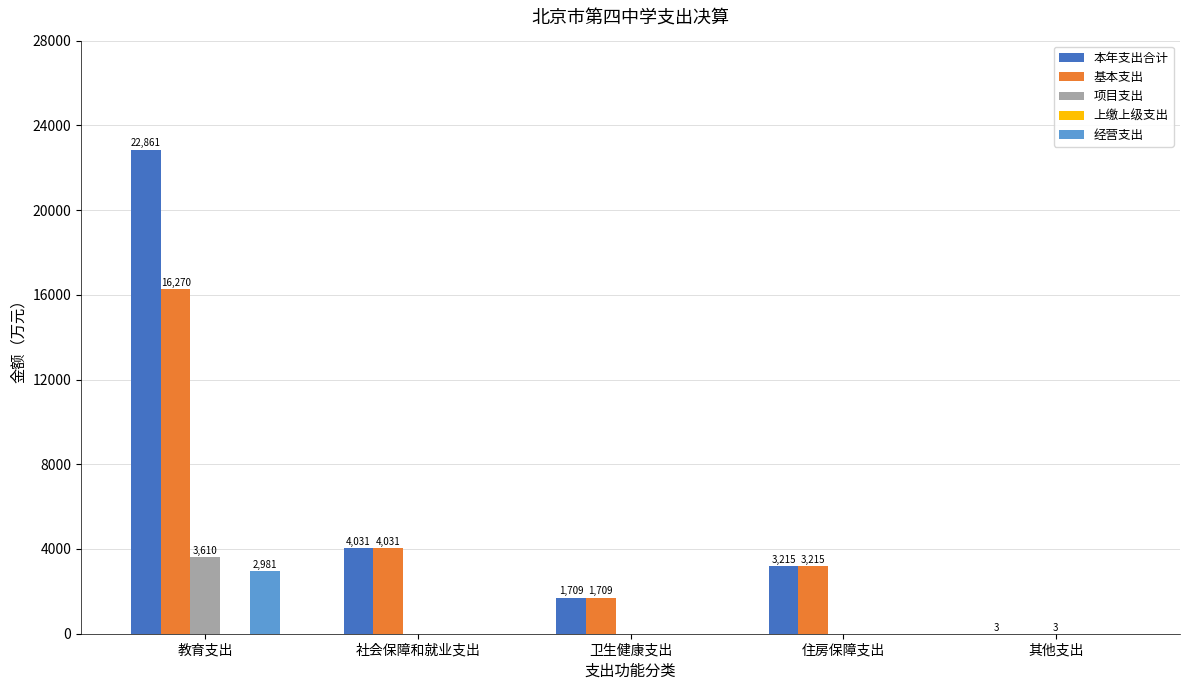

Which series has the largest total across all categories?

本年支出合计